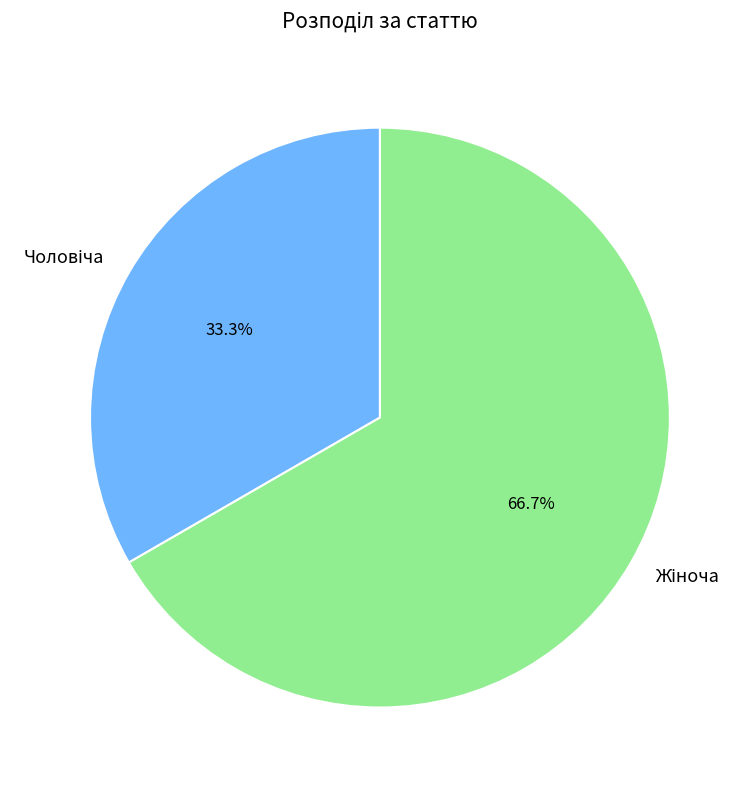

Is there a majority slice in this chart?

Yes